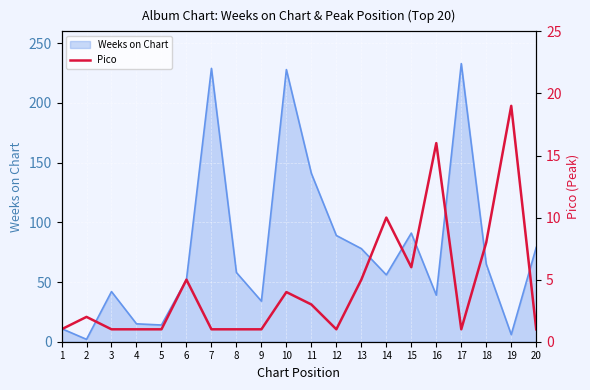

List the labels in order of value, smallest first.

1, 3, 4, 5, 7, 8, 9, 12, 17, 20, 2, 11, 10, 6, 13, 15, 18, 14, 16, 19